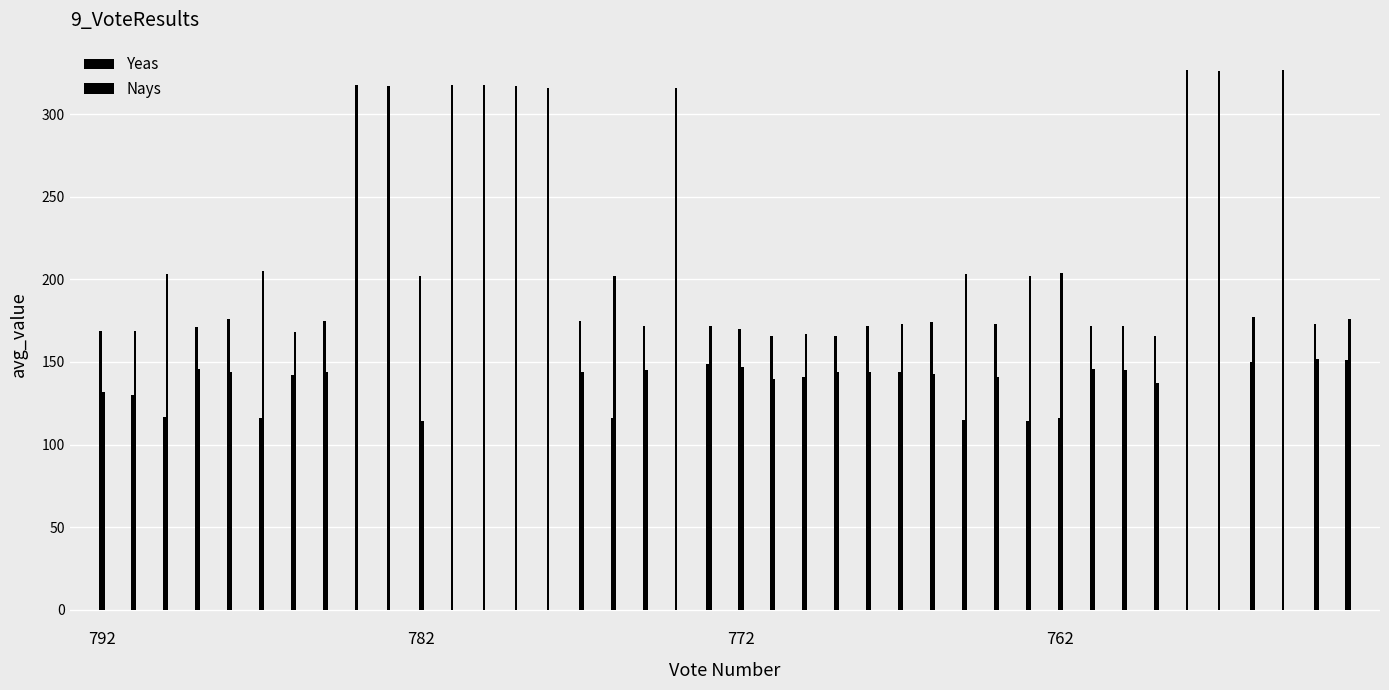

List the series in order of their overall mean, lowest first.

Nays, Yeas